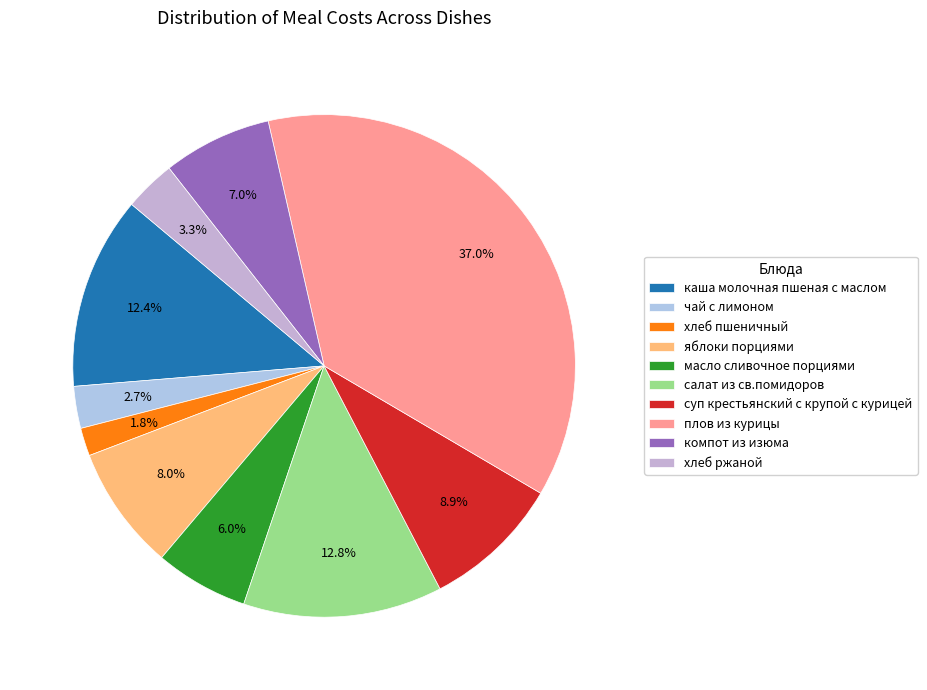

How many segments does this pie chart have?

10